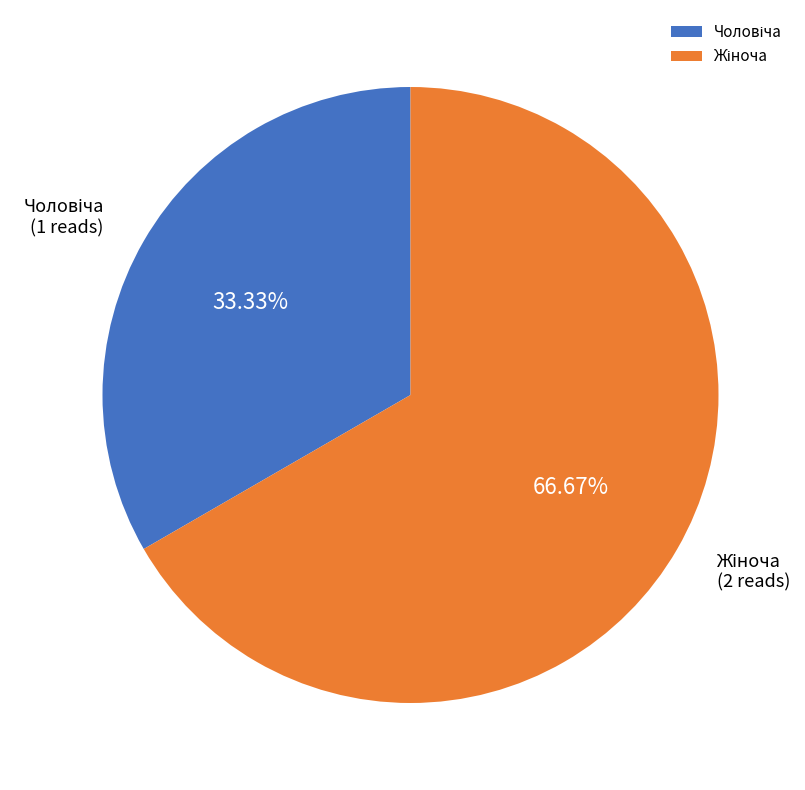

What is the majority slice?

Жіноча